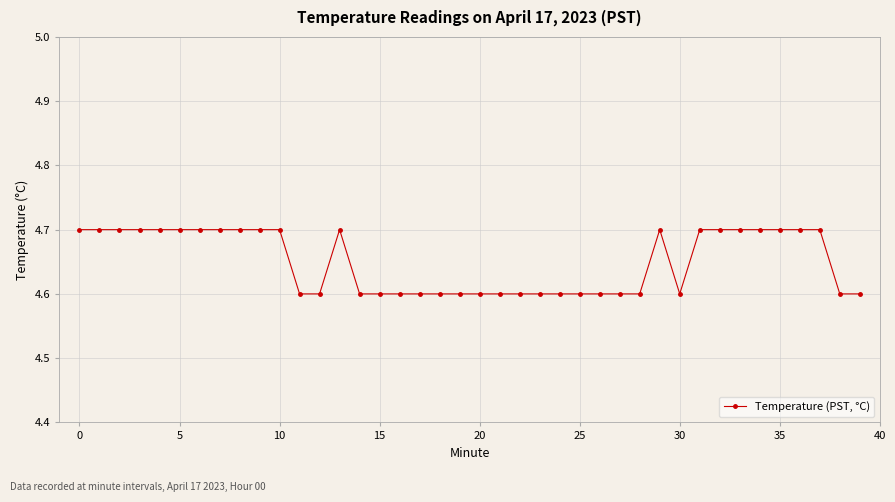

What is the value of the 38th point from the left?

4.7